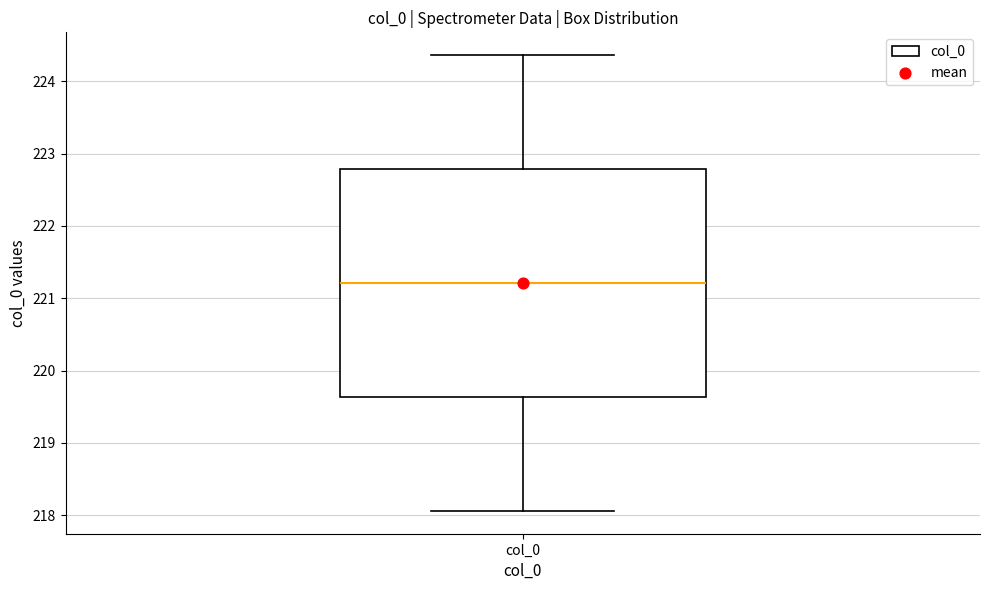

Where does the lower whisker of the box for col_0 end on the y-axis? The values are not printed on the chart, so give them approximately, as read against the axis.

218.1